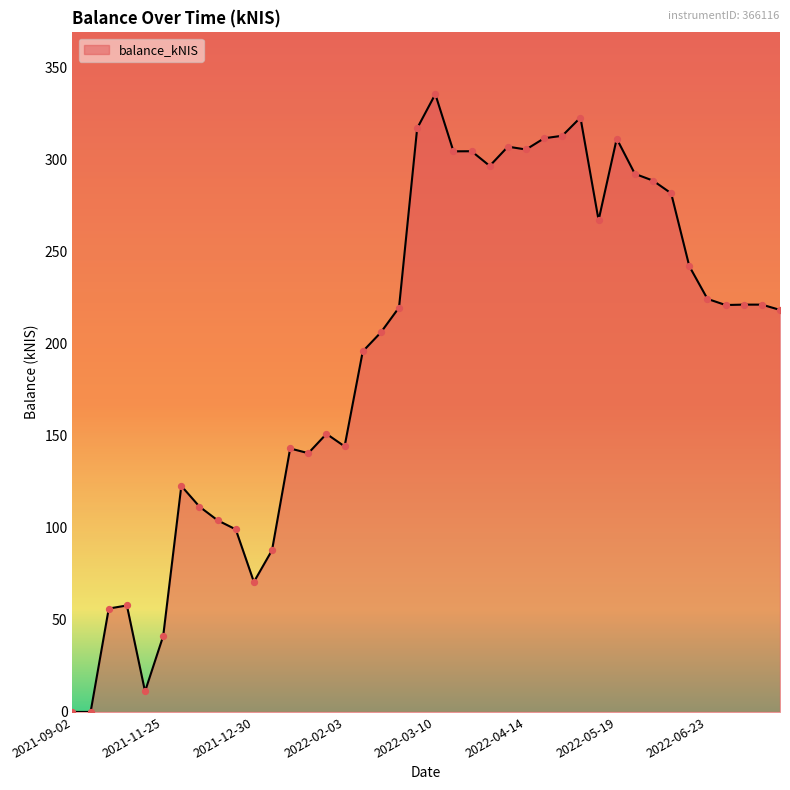

What is the difference between the maximum and minimum values?

335.6